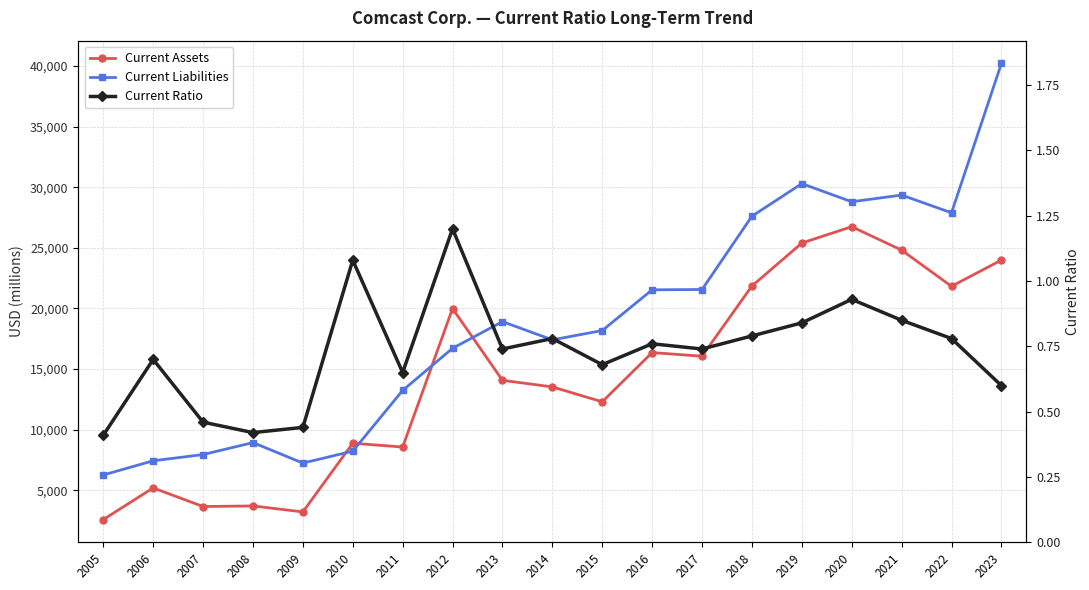

What are all the series names shown in the legend?

Current Assets, Current Liabilities, Current Ratio